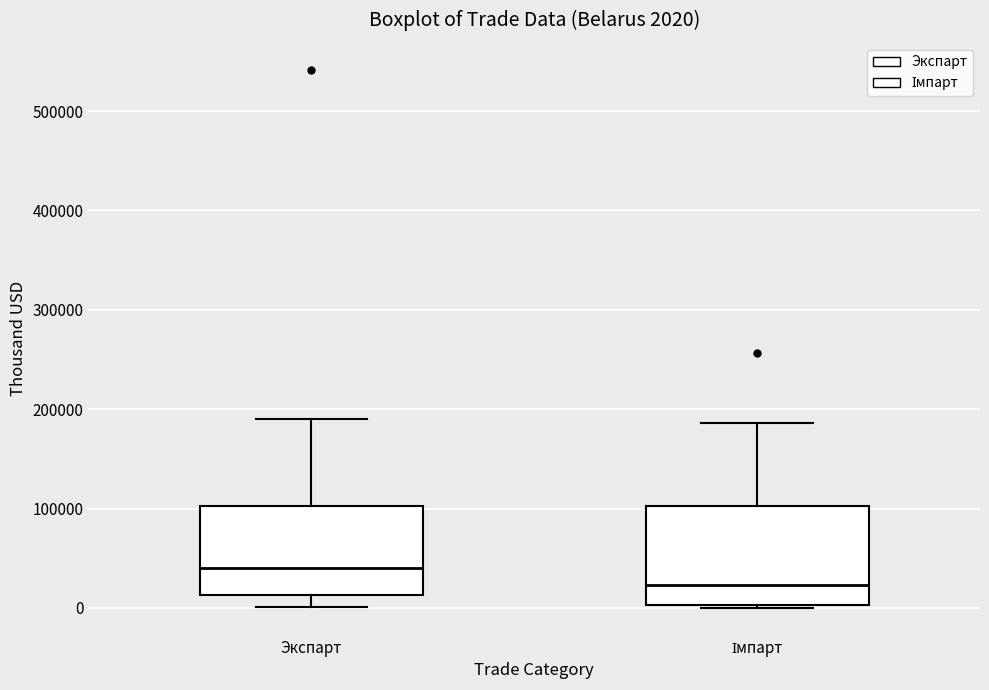

Which box has the lowest median line?

Імпарт